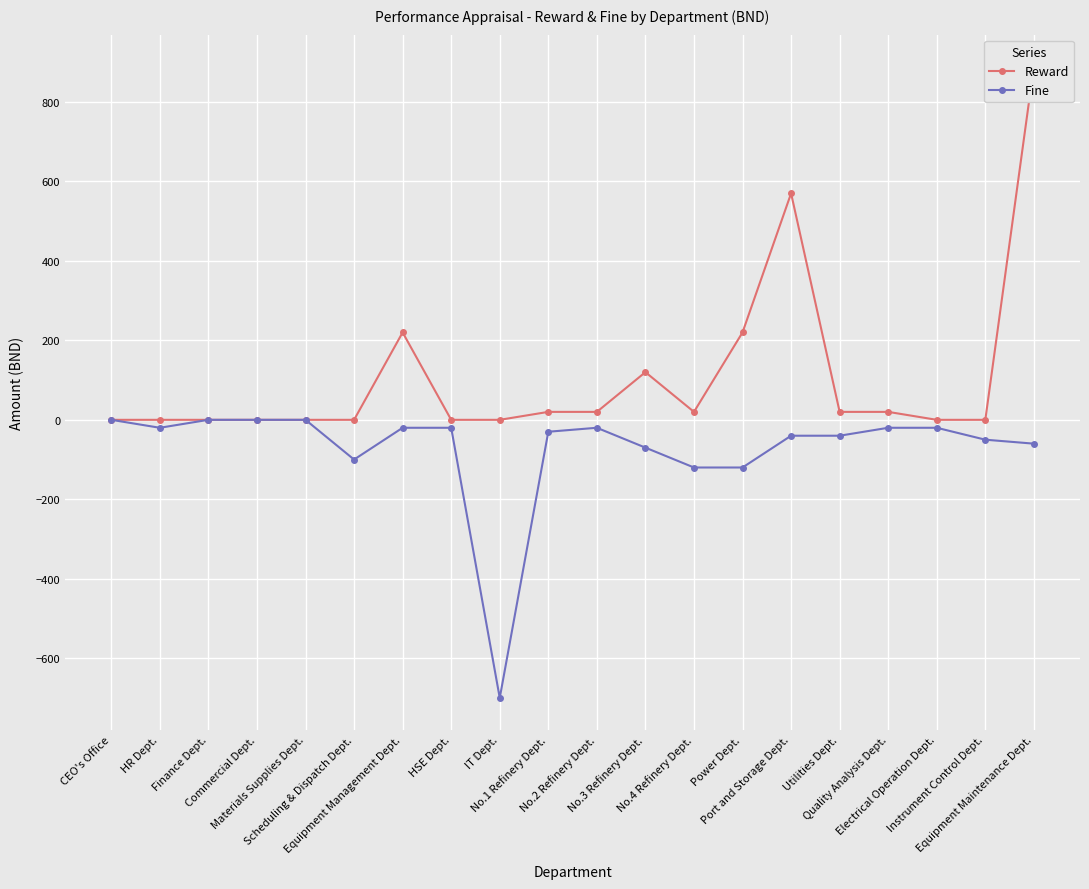

List the series in order of their overall mean, highest first.

Reward, Fine